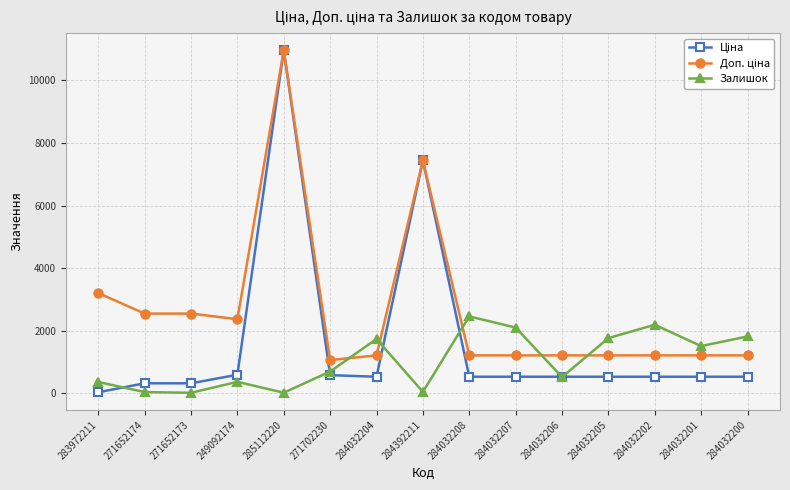

What is the maximum value for Залишок?

2457.0